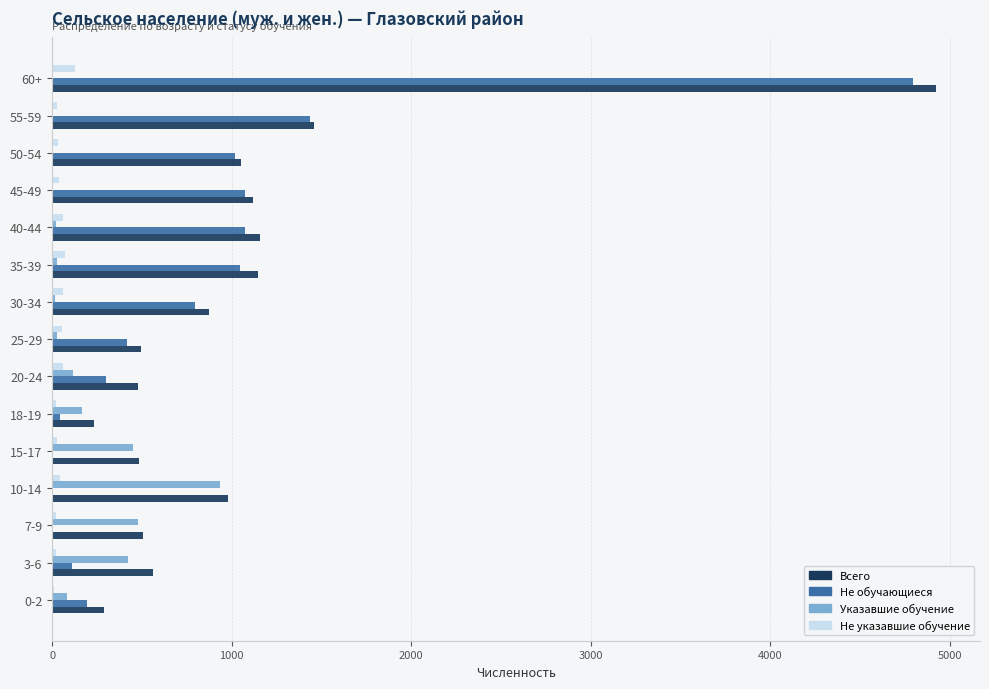

At which category is the sum across all series the highest?

60+